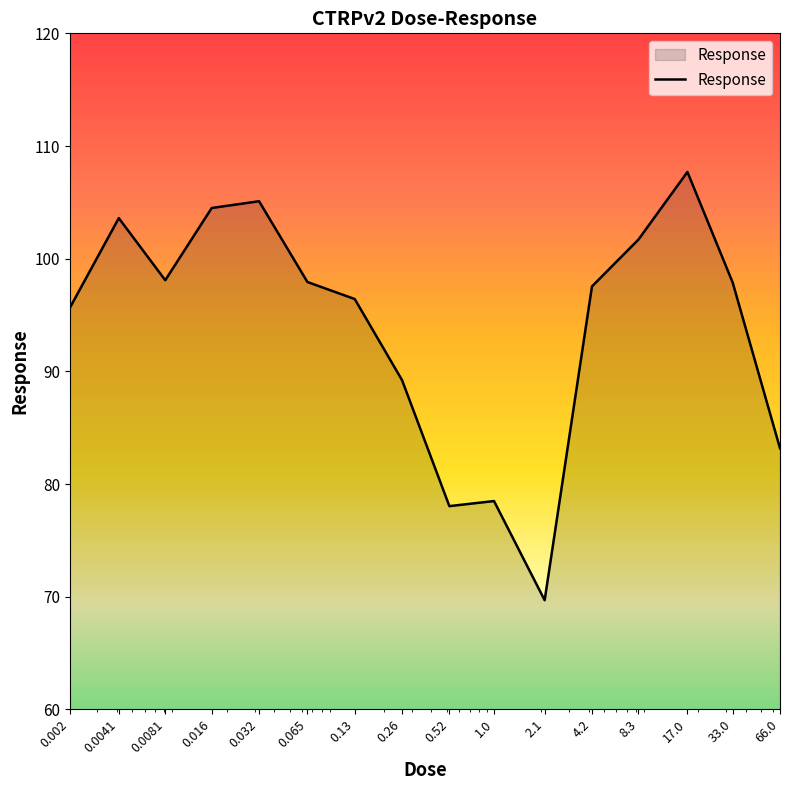

What is the maximum value shown in the chart?

107.7